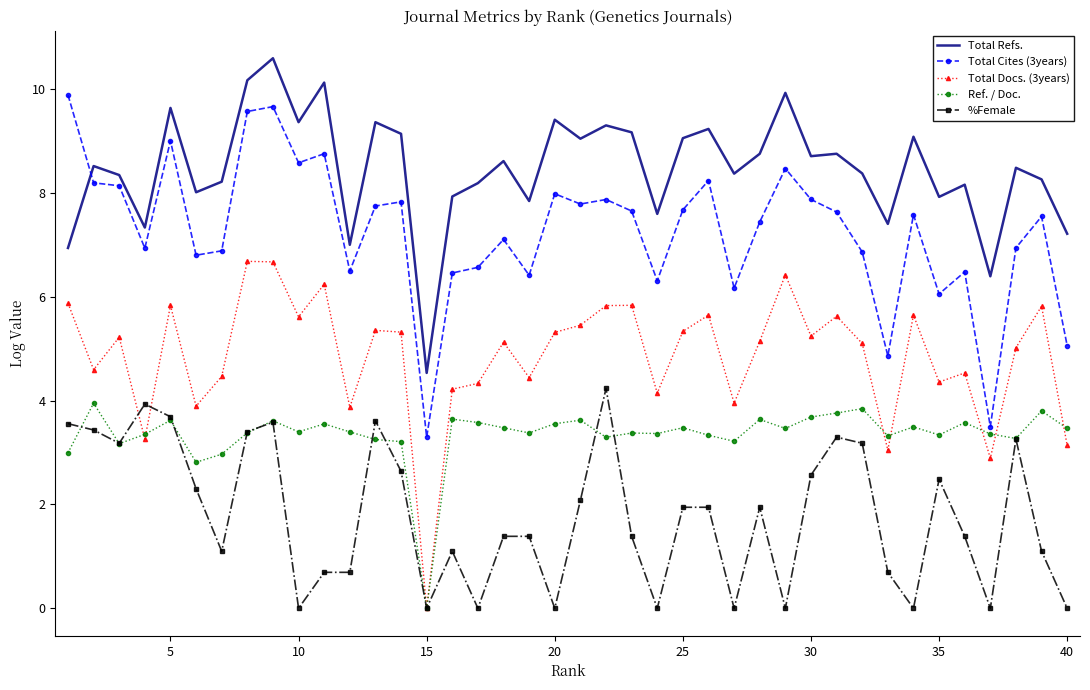

What is the maximum value for Ref. / Doc.?

4.0